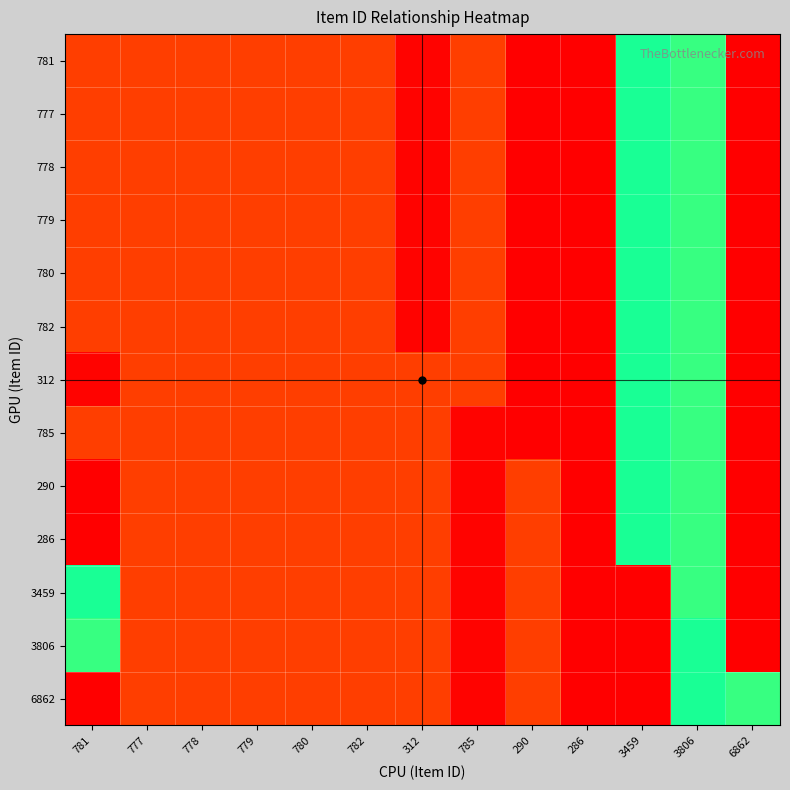

Reading left to right, transcribe all the data shown in this chart.

781: 781=0.1	777=0.1	778=0.1	779=0.1	780=0.1	782=0.1	312=0.0	785=0.1	290=0.0	286=0.0	3459=0.5	3806=0.5	6862=1.0
777: 781=0.1	777=0.1	778=0.1	779=0.1	780=0.1	782=0.1	312=0.0	785=0.1	290=0.0	286=0.0	3459=0.5	3806=0.5	6862=1.0
778: 781=0.1	777=0.1	778=0.1	779=0.1	780=0.1	782=0.1	312=0.0	785=0.1	290=0.0	286=0.0	3459=0.5	3806=0.5	6862=1.0
779: 781=0.1	777=0.1	778=0.1	779=0.1	780=0.1	782=0.1	312=0.0	785=0.1	290=0.0	286=0.0	3459=0.5	3806=0.5	6862=1.0
780: 781=0.1	777=0.1	778=0.1	779=0.1	780=0.1	782=0.1	312=0.0	785=0.1	290=0.0	286=0.0	3459=0.5	3806=0.5	6862=1.0
782: 781=0.1	777=0.1	778=0.1	779=0.1	780=0.1	782=0.1	312=0.0	785=0.1	290=0.0	286=0.0	3459=0.5	3806=0.5	6862=1.0
312: 781=0.0	777=0.1	778=0.1	779=0.1	780=0.1	782=0.1	312=0.1	785=0.1	290=0.0	286=0.0	3459=0.5	3806=0.5	6862=1.0
785: 781=0.1	777=0.1	778=0.1	779=0.1	780=0.1	782=0.1	312=0.1	785=0.0	290=0.0	286=0.0	3459=0.5	3806=0.5	6862=1.0
290: 781=0.0	777=0.1	778=0.1	779=0.1	780=0.1	782=0.1	312=0.1	785=0.0	290=0.1	286=0.0	3459=0.5	3806=0.5	6862=1.0
286: 781=0.0	777=0.1	778=0.1	779=0.1	780=0.1	782=0.1	312=0.1	785=0.0	290=0.1	286=0.0	3459=0.5	3806=0.5	6862=1.0
3459: 781=0.5	777=0.1	778=0.1	779=0.1	780=0.1	782=0.1	312=0.1	785=0.0	290=0.1	286=0.0	3459=0.0	3806=0.5	6862=1.0
3806: 781=0.5	777=0.1	778=0.1	779=0.1	780=0.1	782=0.1	312=0.1	785=0.0	290=0.1	286=0.0	3459=0.0	3806=0.5	6862=1.0
6862: 781=1.0	777=0.1	778=0.1	779=0.1	780=0.1	782=0.1	312=0.1	785=0.0	290=0.1	286=0.0	3459=0.0	3806=0.5	6862=0.5